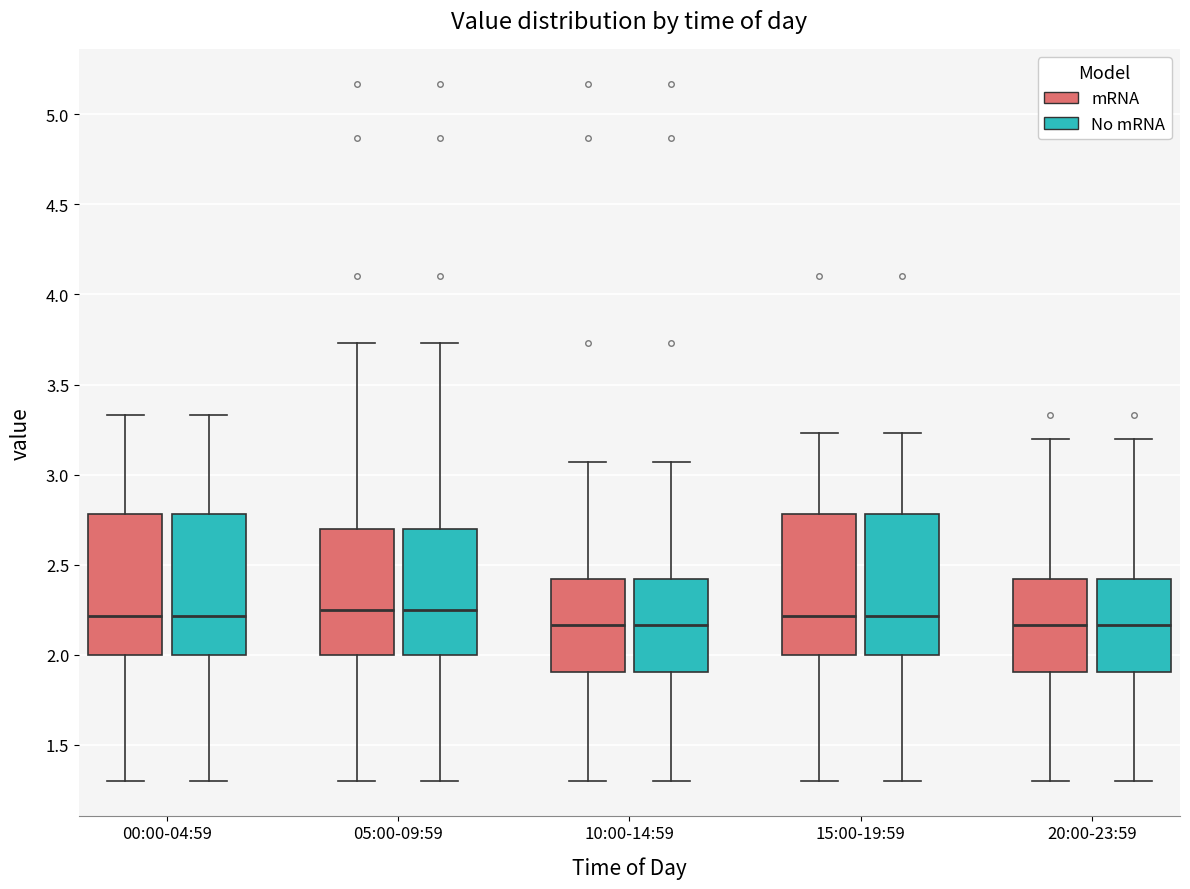

Where is the upper edge of the box for 10:00-14:59 (mRNA) on the y-axis? The values are not printed on the chart, so give them approximately, as read against the axis.

2.40